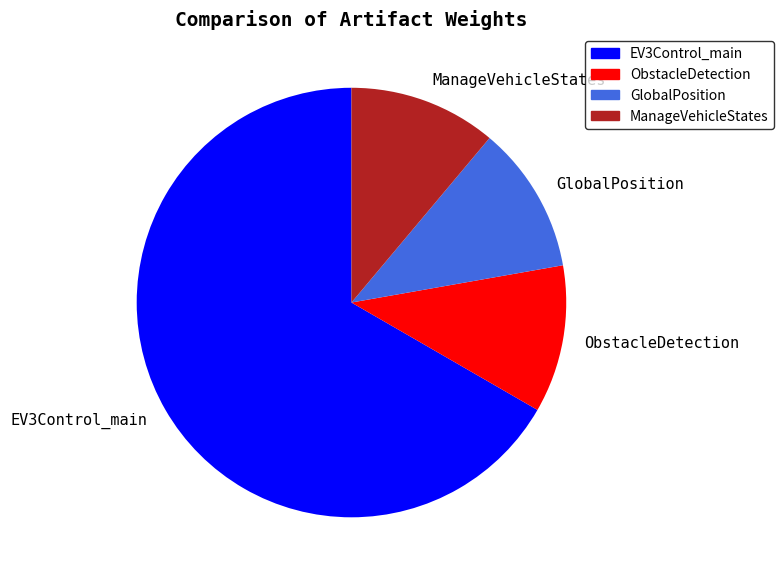

Is it true that ObstacleDetection is 11% of the pie?

True